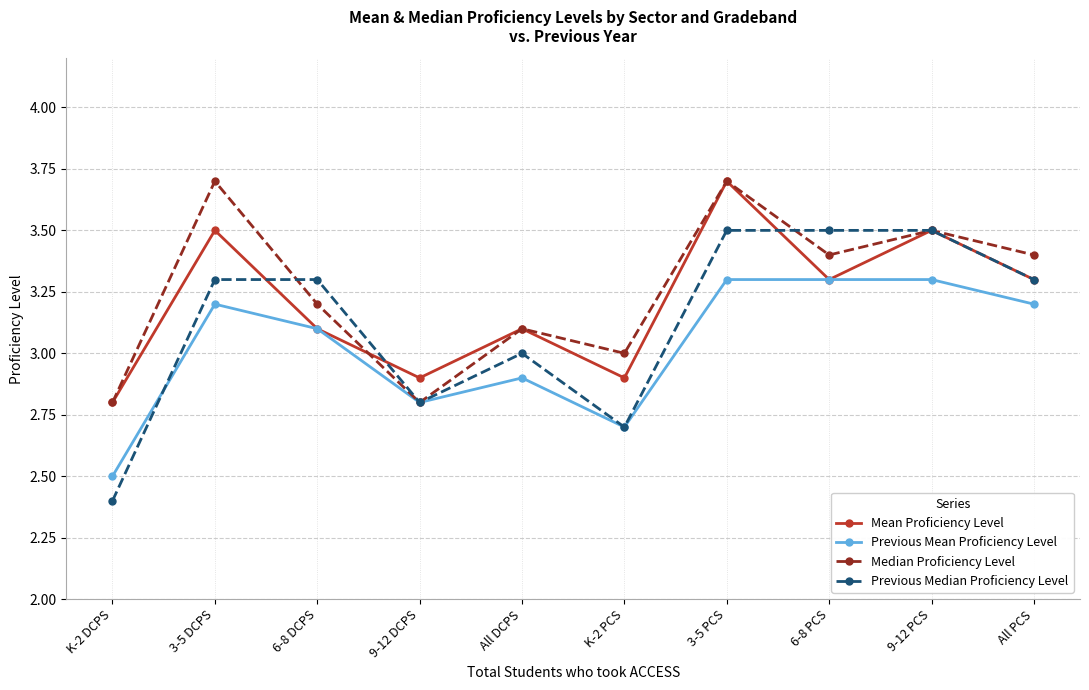

Between K-2 DCPS and 6-8 DCPS, which series saw the biggest shift?

Previous Median Proficiency Level